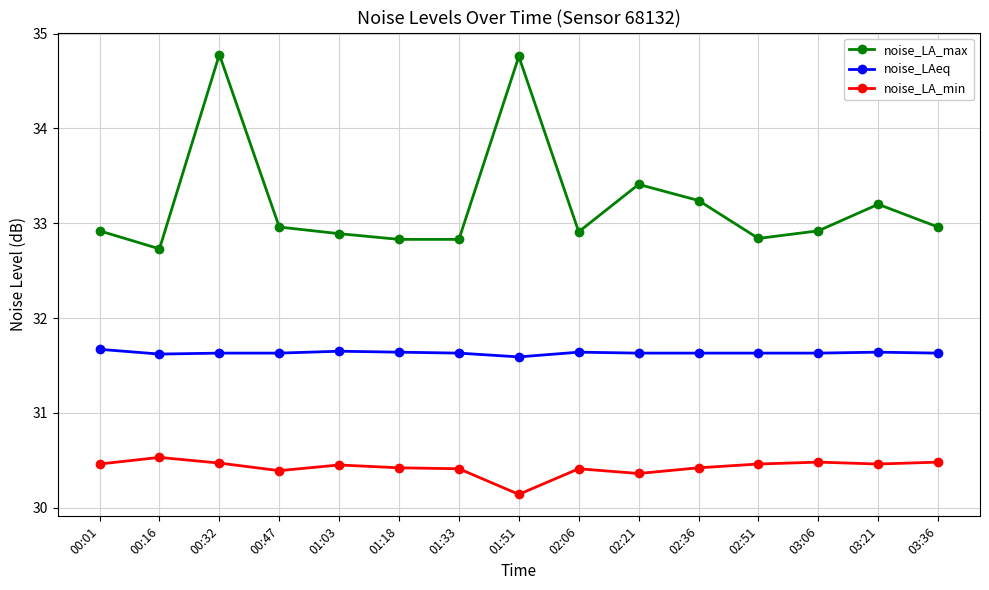

How many categories are shown in the chart?

15